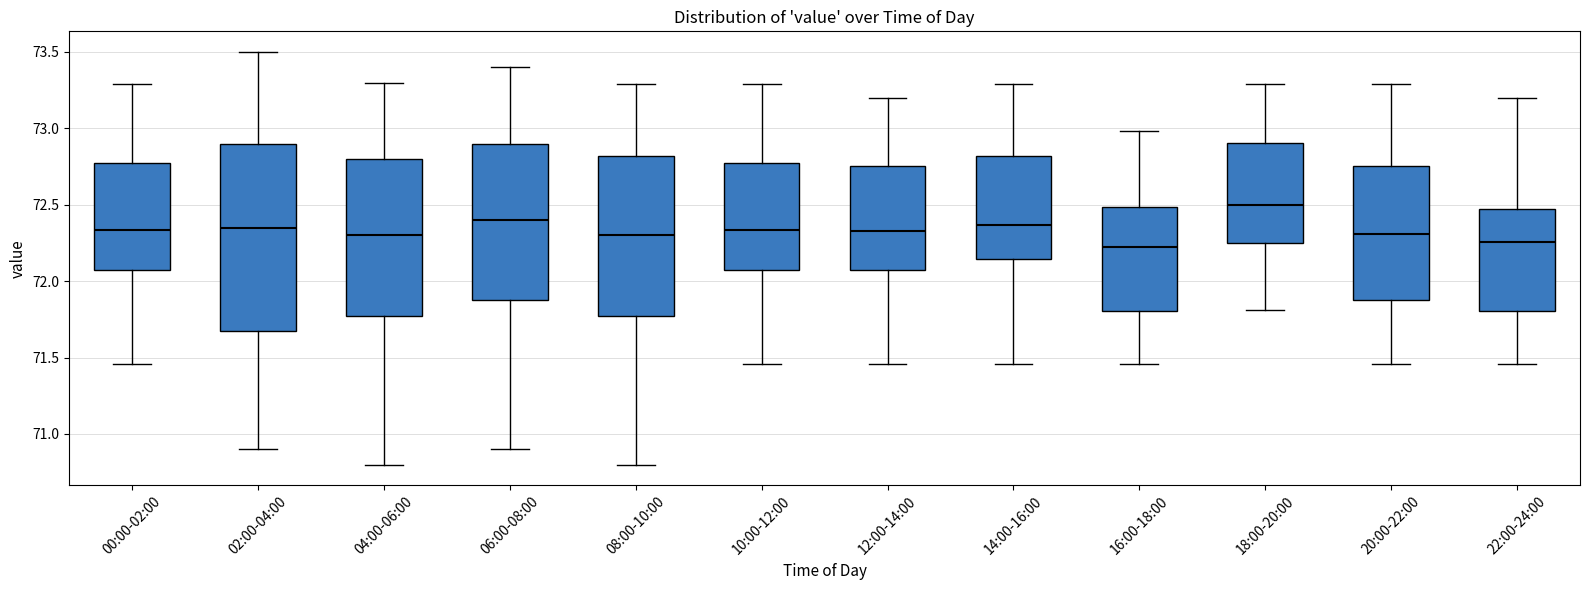

Reading left to right, read every box against the y-axis: the position of its median line, the range the box covers, and the ends of its whiskers. The values are not printed on the chart, so give them approximately, as read against the axis.

00:00-02:00: median 72.35, box 72.05 to 72.75, whiskers 71.45 to 73.30
02:00-04:00: median 72.35, box 71.70 to 72.90, whiskers 70.90 to 73.50
04:00-06:00: median 72.30, box 71.80 to 72.80, whiskers 70.80 to 73.30
06:00-08:00: median 72.40, box 71.90 to 72.90, whiskers 70.90 to 73.40
08:00-10:00: median 72.30, box 71.80 to 72.80, whiskers 70.80 to 73.30
10:00-12:00: median 72.35, box 72.05 to 72.75, whiskers 71.45 to 73.30
12:00-14:00: median 72.35, box 72.05 to 72.75, whiskers 71.45 to 73.20
14:00-16:00: median 72.35, box 72.15 to 72.80, whiskers 71.45 to 73.30
16:00-18:00: median 72.25, box 71.80 to 72.50, whiskers 71.45 to 73.00
18:00-20:00: median 72.50, box 72.25 to 72.90, whiskers 71.80 to 73.30
20:00-22:00: median 72.30, box 71.90 to 72.75, whiskers 71.45 to 73.30
22:00-24:00: median 72.25, box 71.80 to 72.45, whiskers 71.45 to 73.20